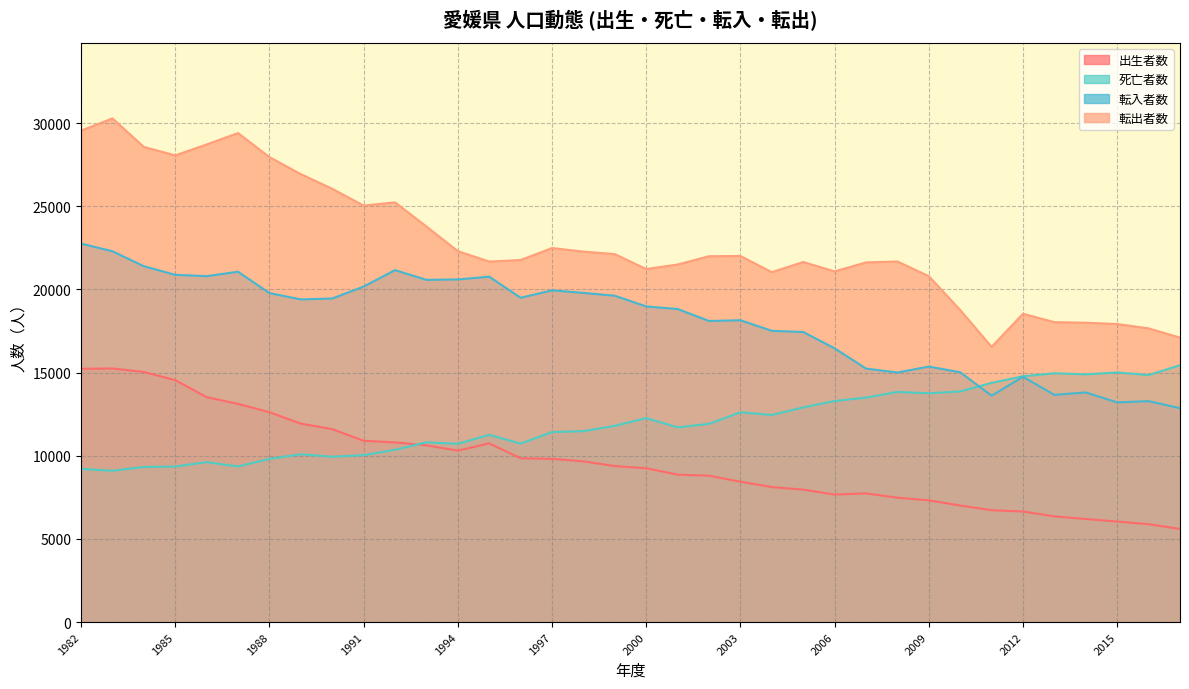

How many data points in 出生者数 are less than 9377?

18